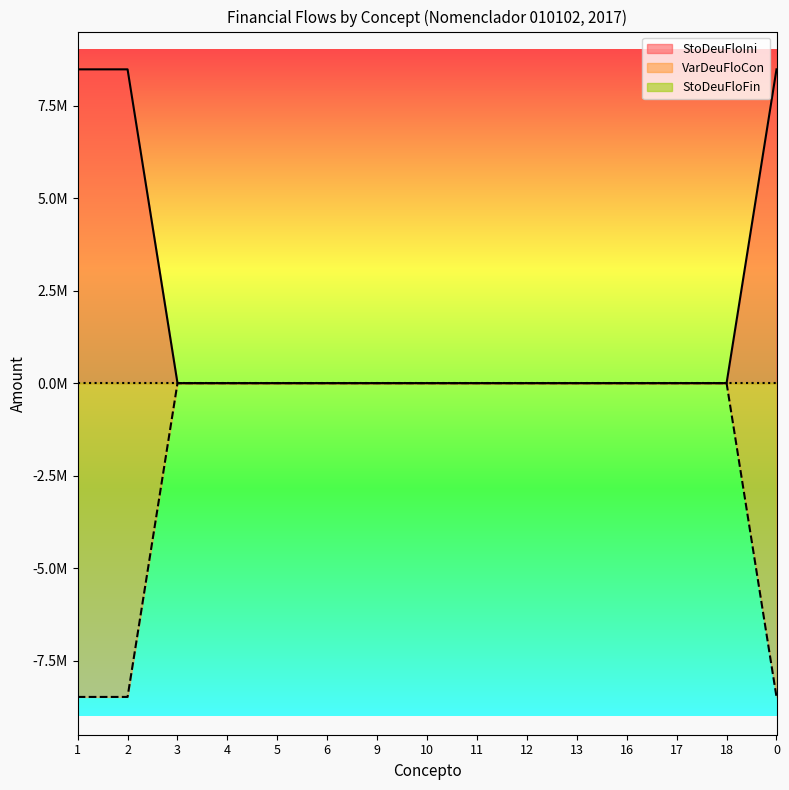

Does the chart display data point markers on the line(s)?

No